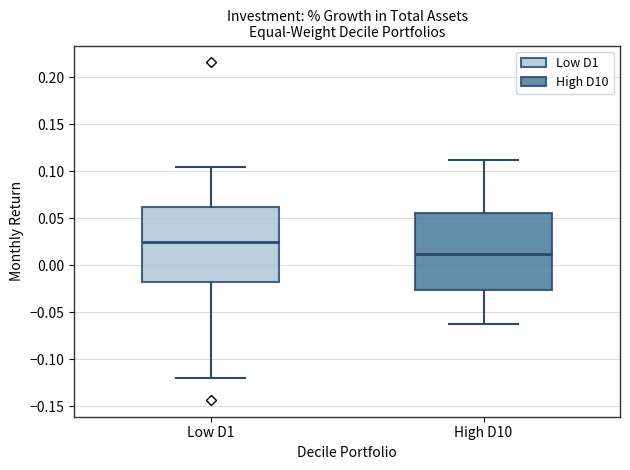

Which box's median line is the highest?

Low D1